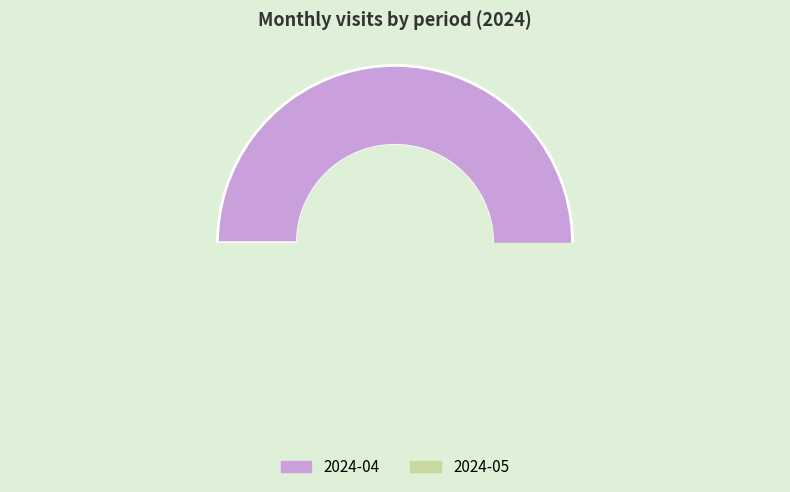

Is there a majority slice in this chart?

Yes